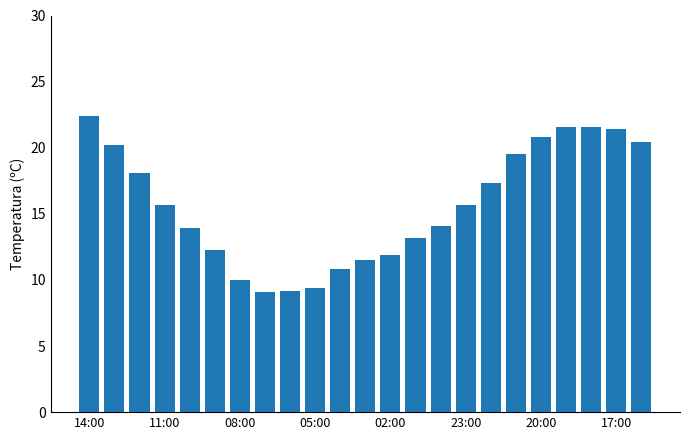

What is the difference between the maximum and minimum values?

13.3